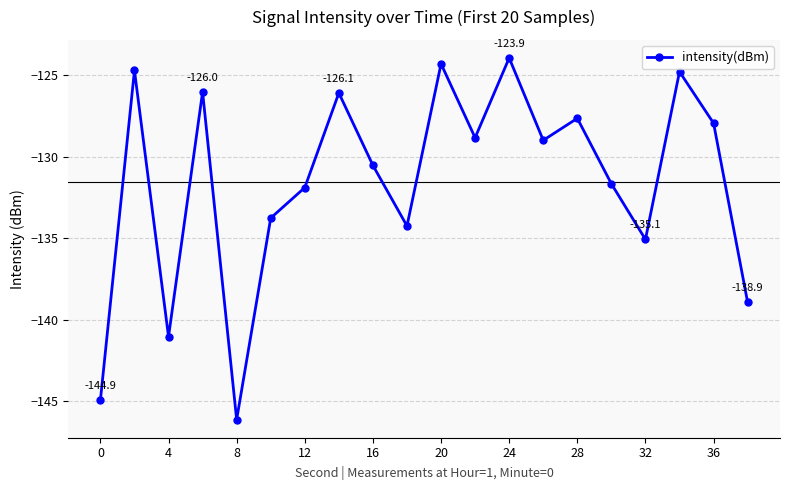

What is the value of the 17th point from the left?

-135.1